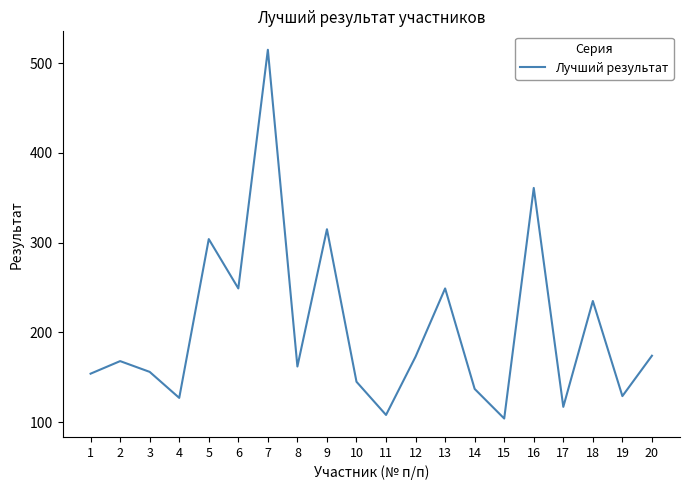

What is the minimum value shown in the chart?

104